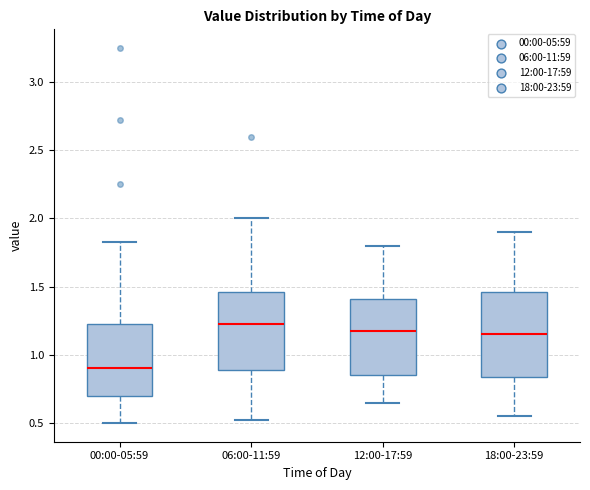

Where does the upper whisker of the box for 06:00-11:59 end on the y-axis? The values are not printed on the chart, so give them approximately, as read against the axis.

2.00